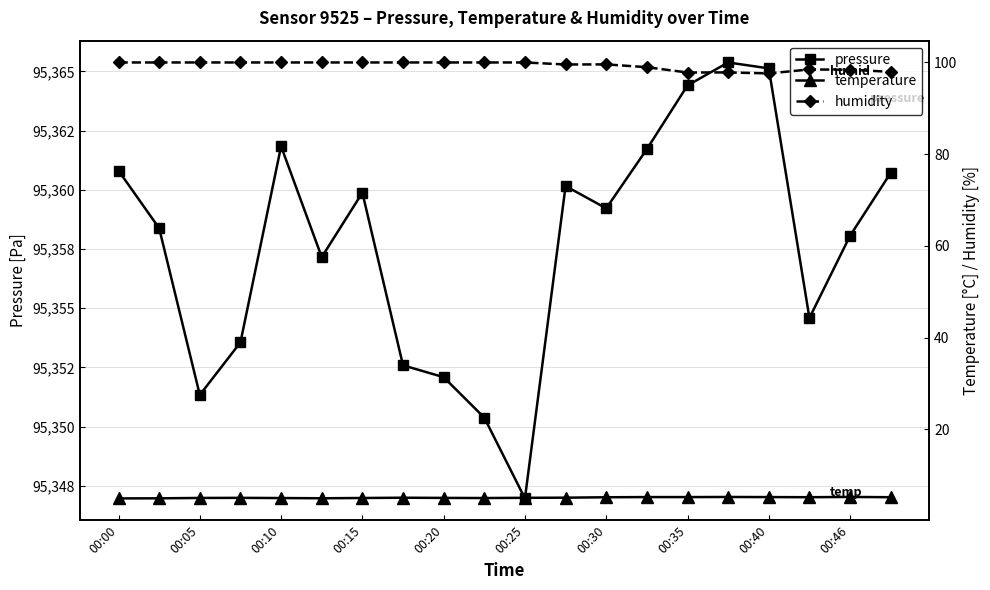

What is the lowest value of the pressure series?

95347.0